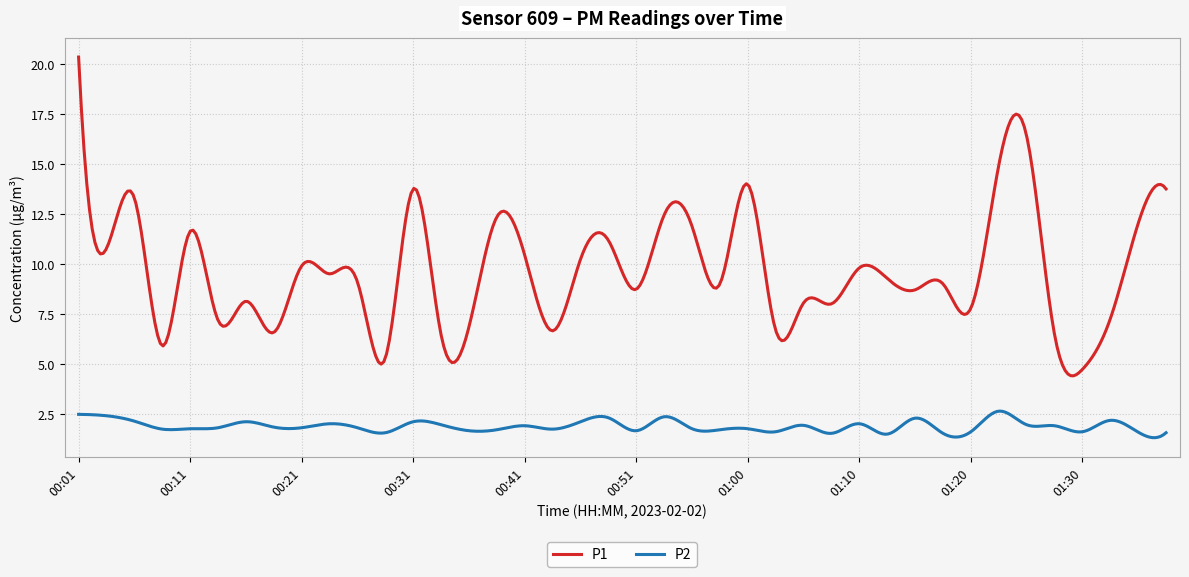

List the series in order of their overall mean, lowest first.

P2, P1